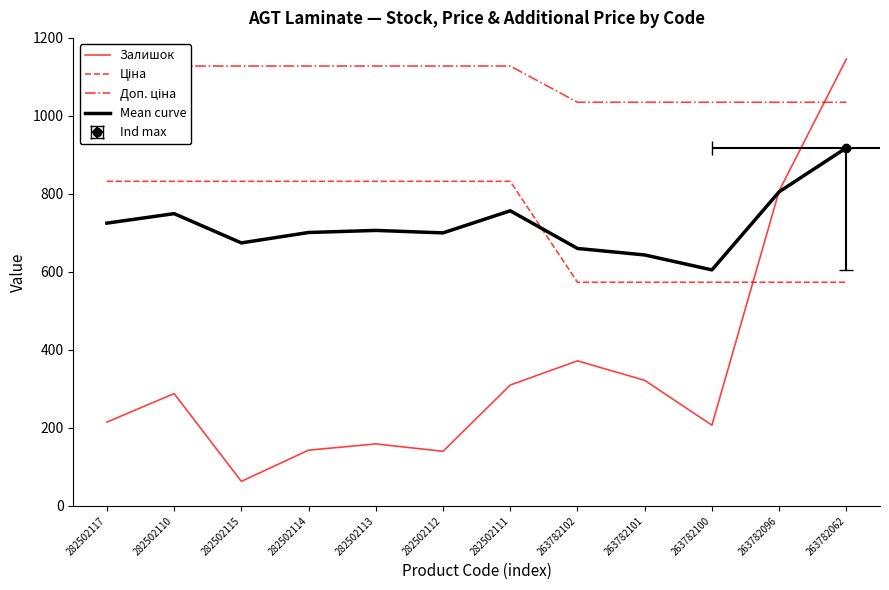

How many intersections are there between Залишок and Ціна?

1